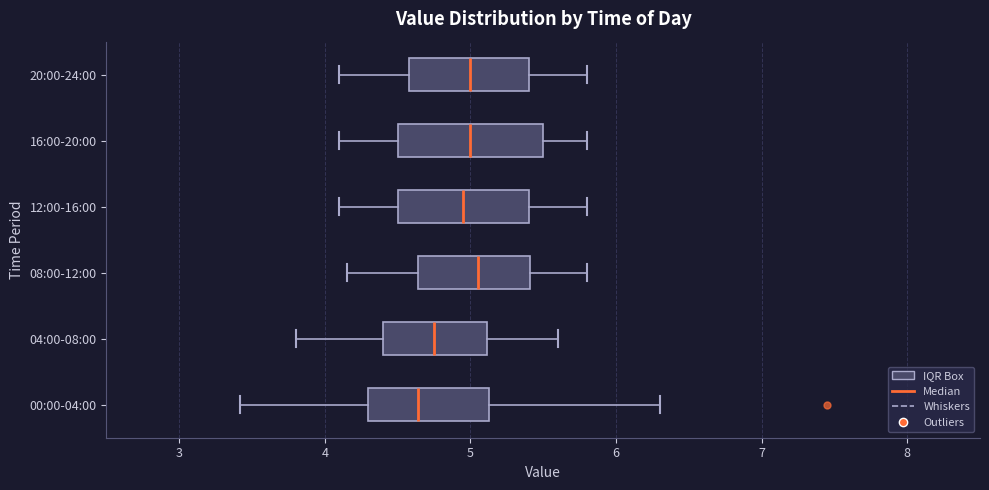

Which box's median line is the furthest to the left?

00:00-04:00